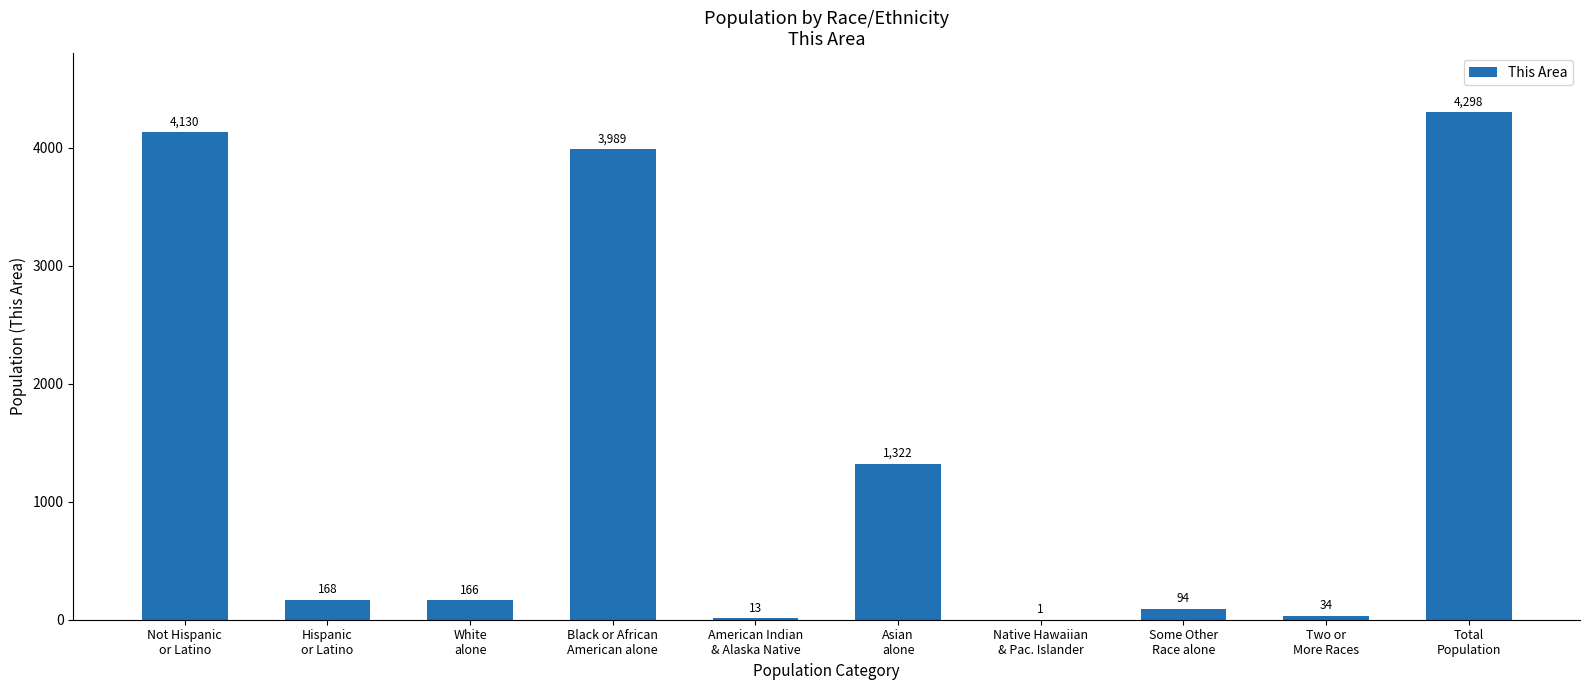

What is the sum of all values?

14215